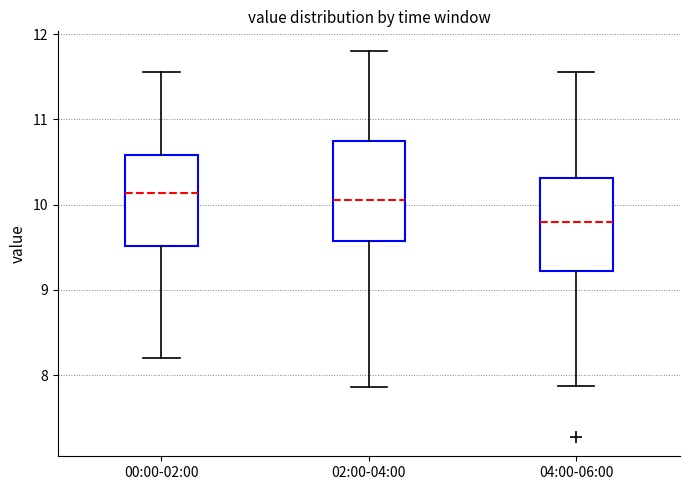

Reading left to right, transcribe this box plot: for each box, give where its median line is, the range the box spans, and where its two whiskers end, as read against the y-axis. The values are not printed on the chart, so give them approximately, as read against the axis.

00:00-02:00: median 10.1, box 9.5 to 10.6, whiskers 8.2 to 11.6
02:00-04:00: median 10.1, box 9.6 to 10.7, whiskers 7.9 to 11.8
04:00-06:00: median 9.8, box 9.2 to 10.3, whiskers 7.9 to 11.6